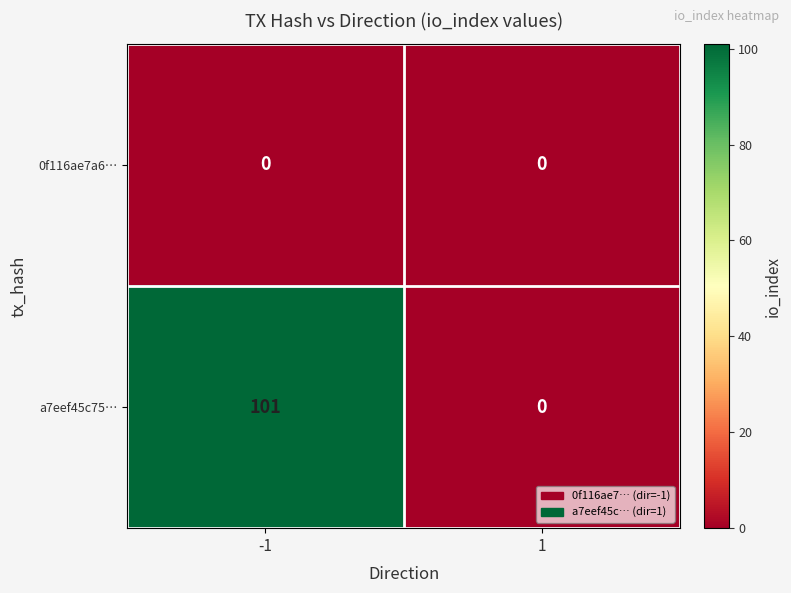

How many data points does each series have?

2